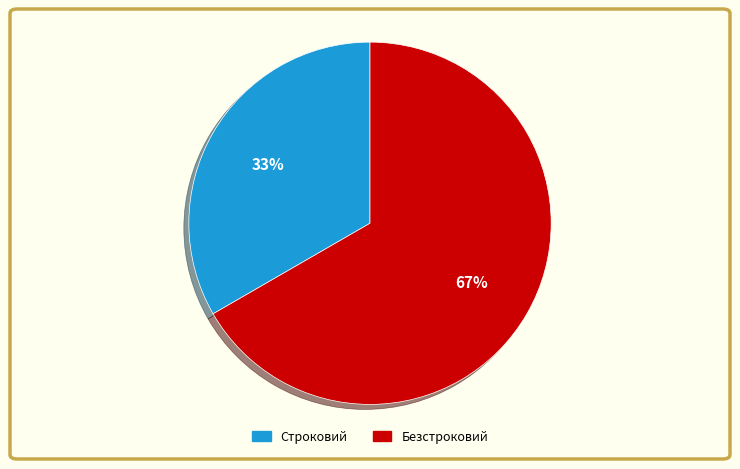

True or false: Безстроковий accounts for 60% of the total.

False